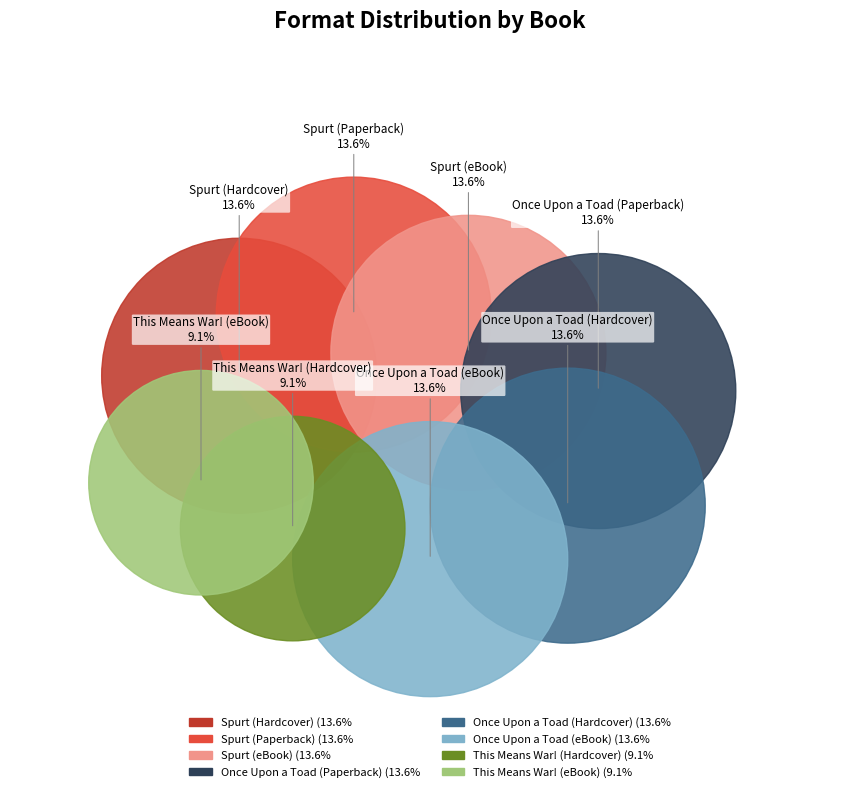

True or false: Once Upon a Toad (eBook) accounts for 14% of the total.

True